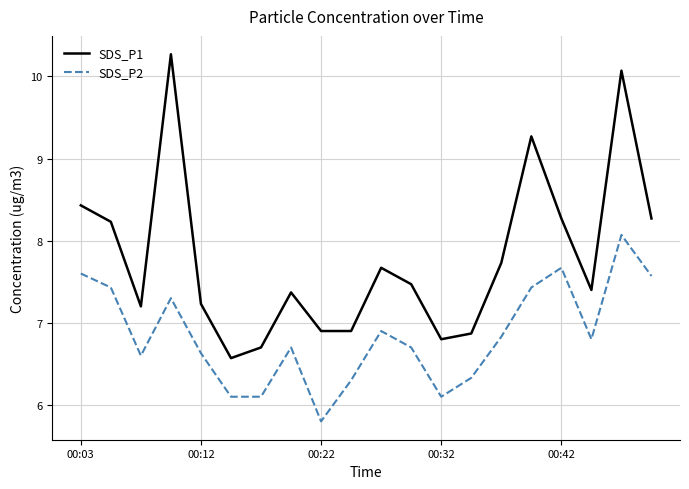

What is the maximum value for SDS_P1?

10.3